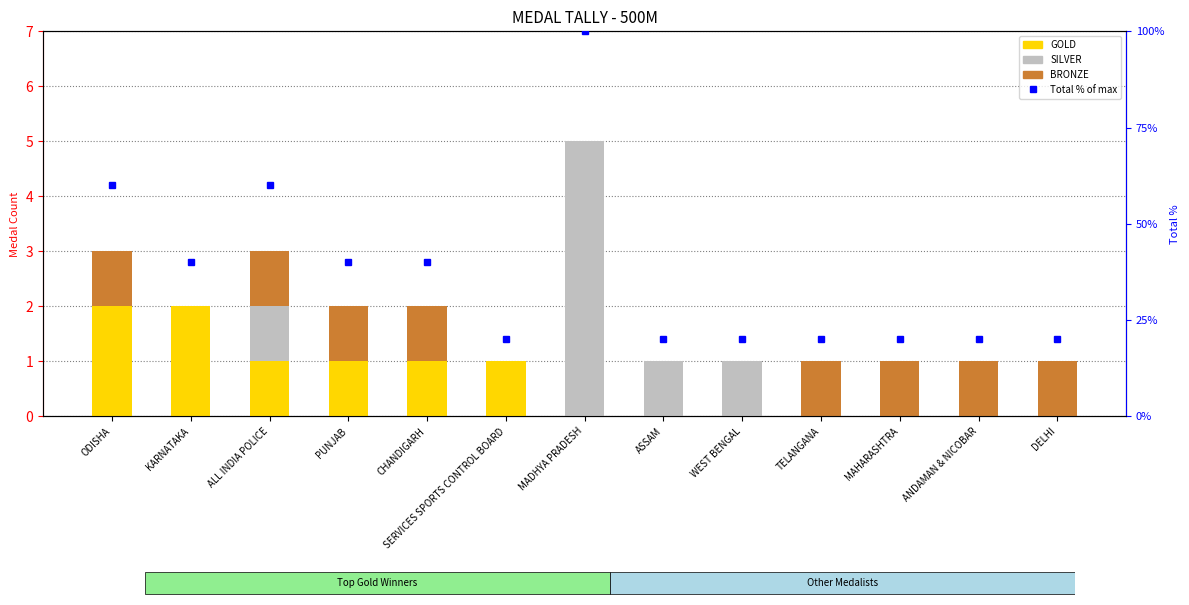

Which series has the largest total across all categories?

Total % of max